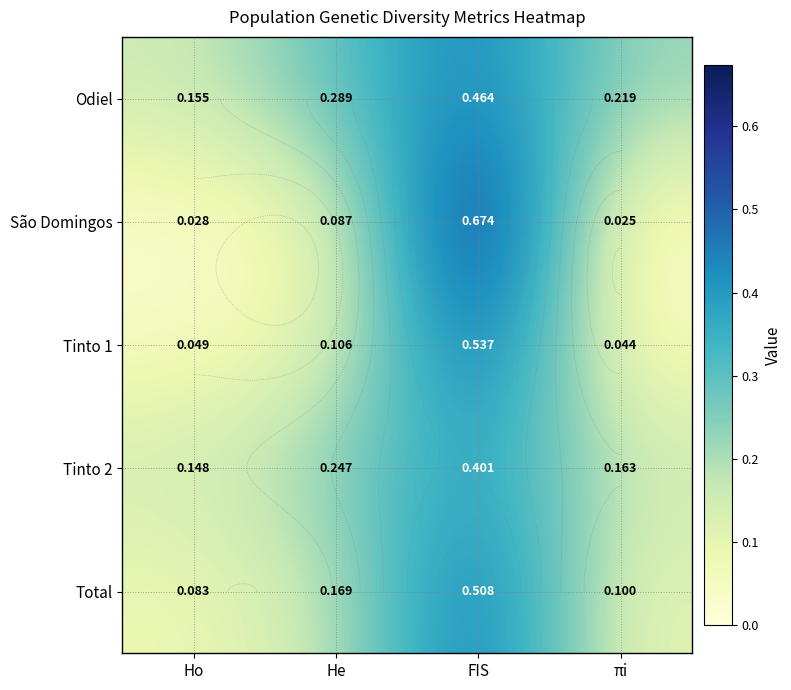

What is the spread (max minus min) of values at πi?

0.2